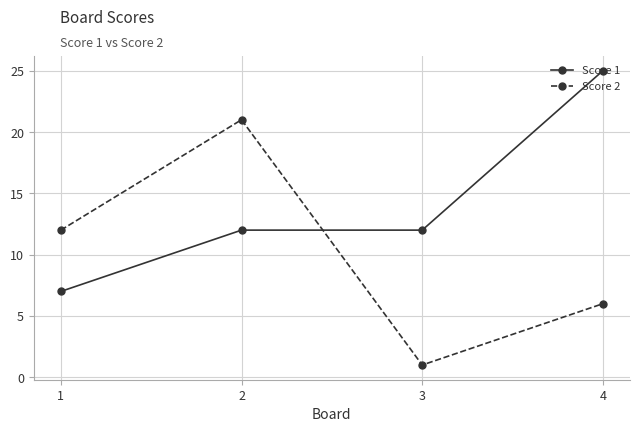

The value of Score 2 at 1 is 12. True or false?

True